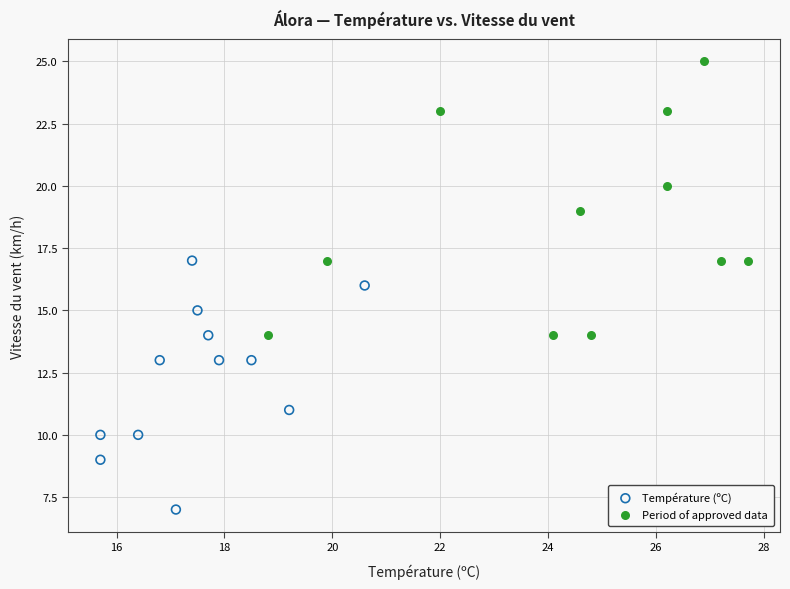

Which series has the widest spread of Y values?

Period of approved data